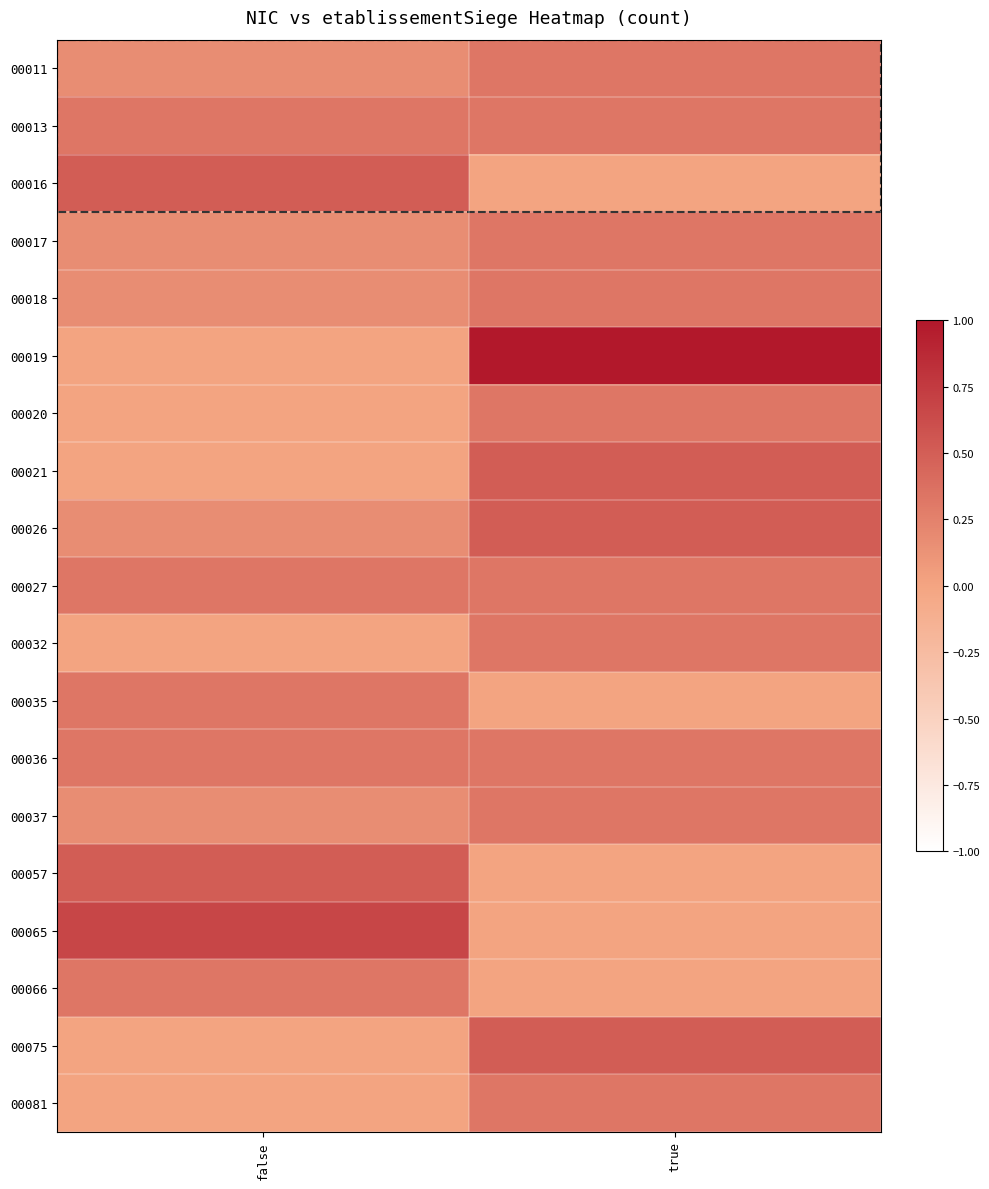

Which has a higher value, false or true?

true